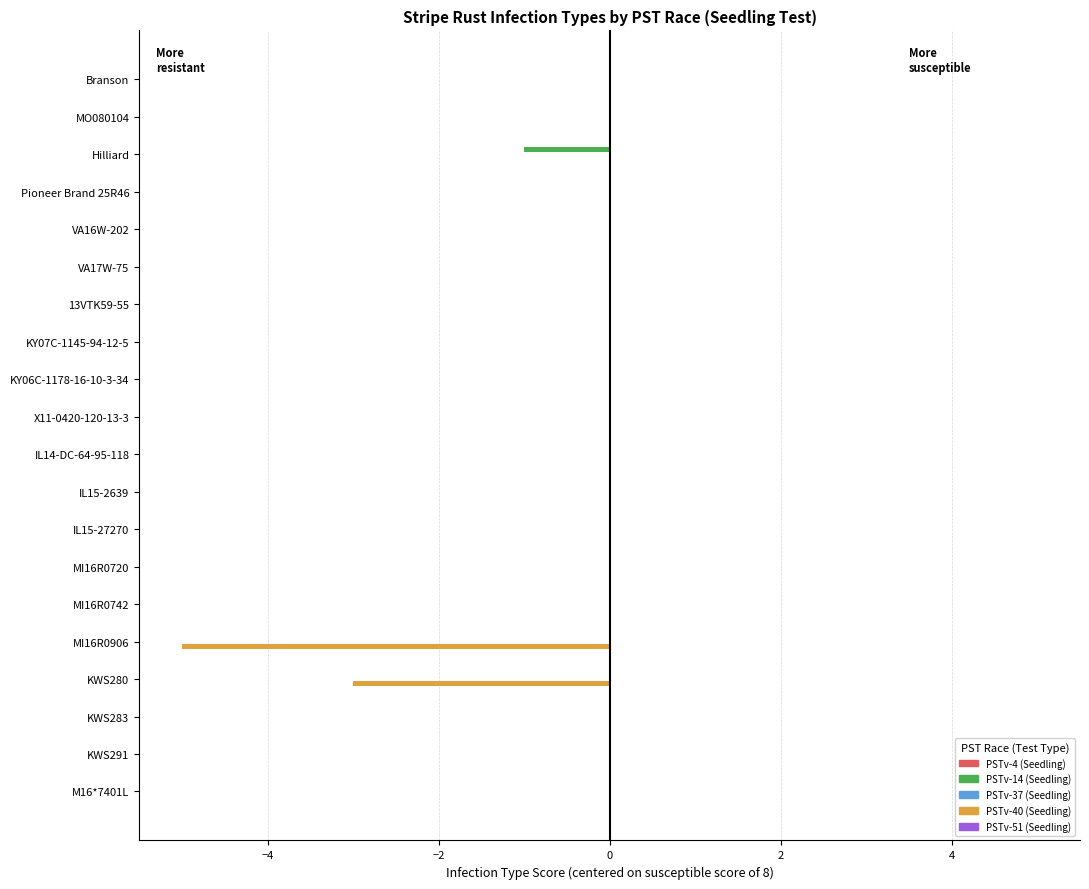

What is the sum of all PSTv-40 (Seedling) values?

-8